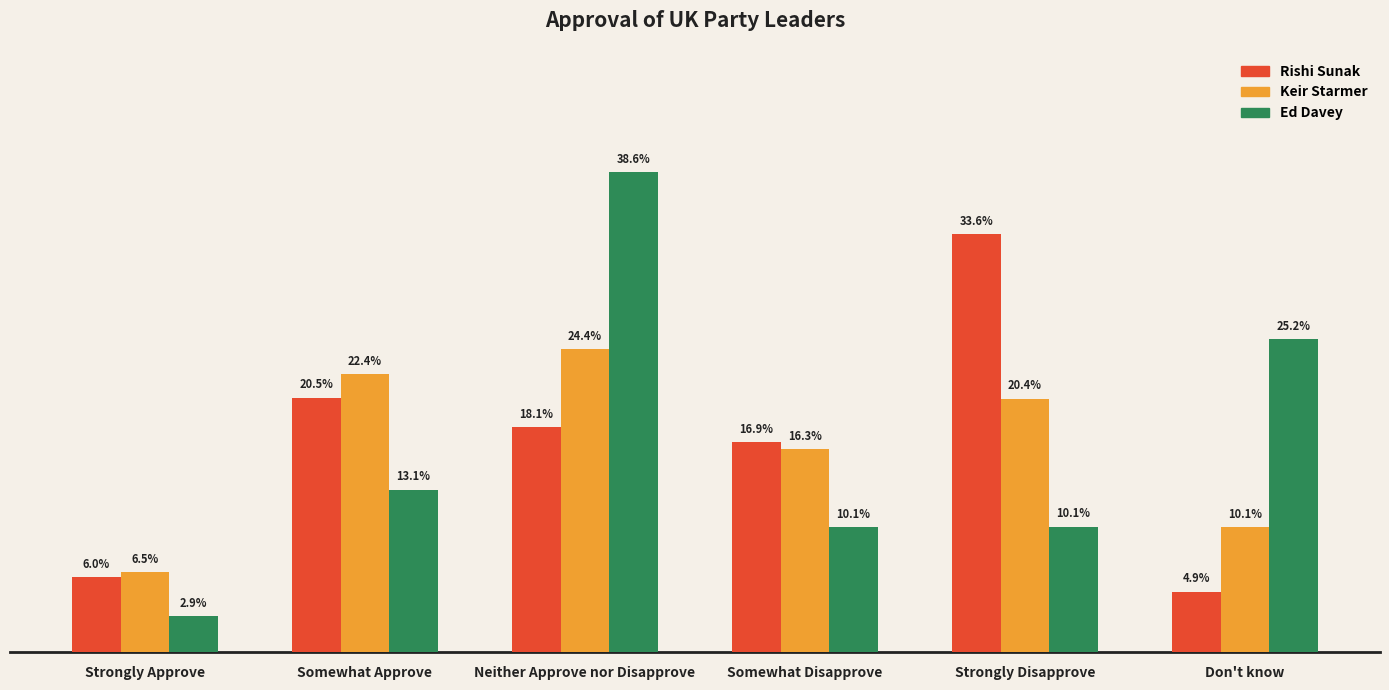

Between Somewhat Disapprove and Strongly Disapprove, which series saw the biggest shift?

Rishi Sunak